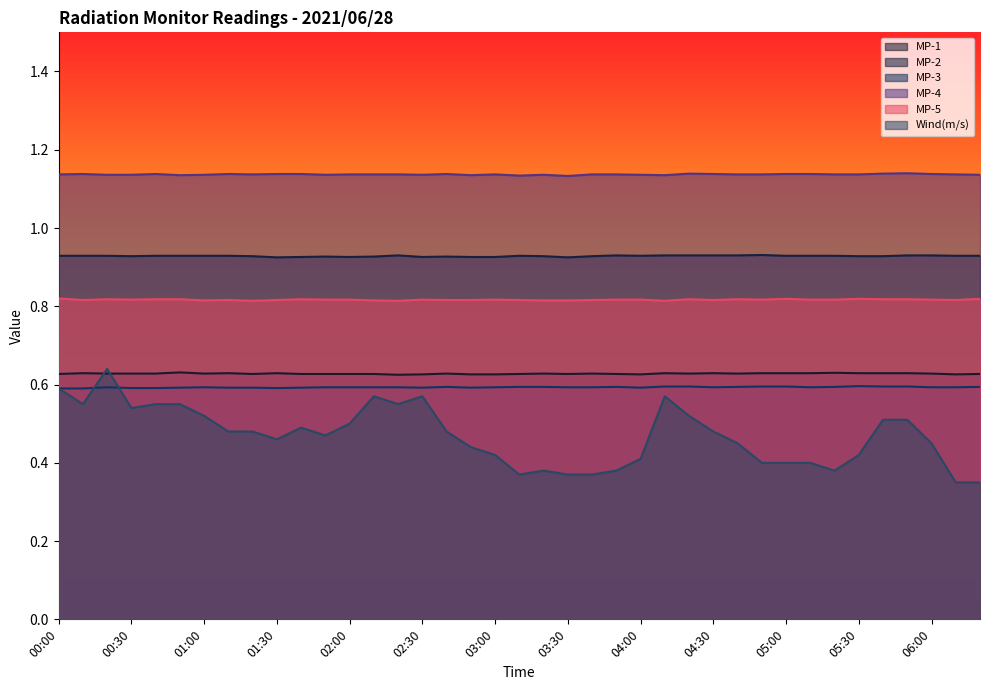

True or false: MP-2 and MP-5 intersect in this chart.

False